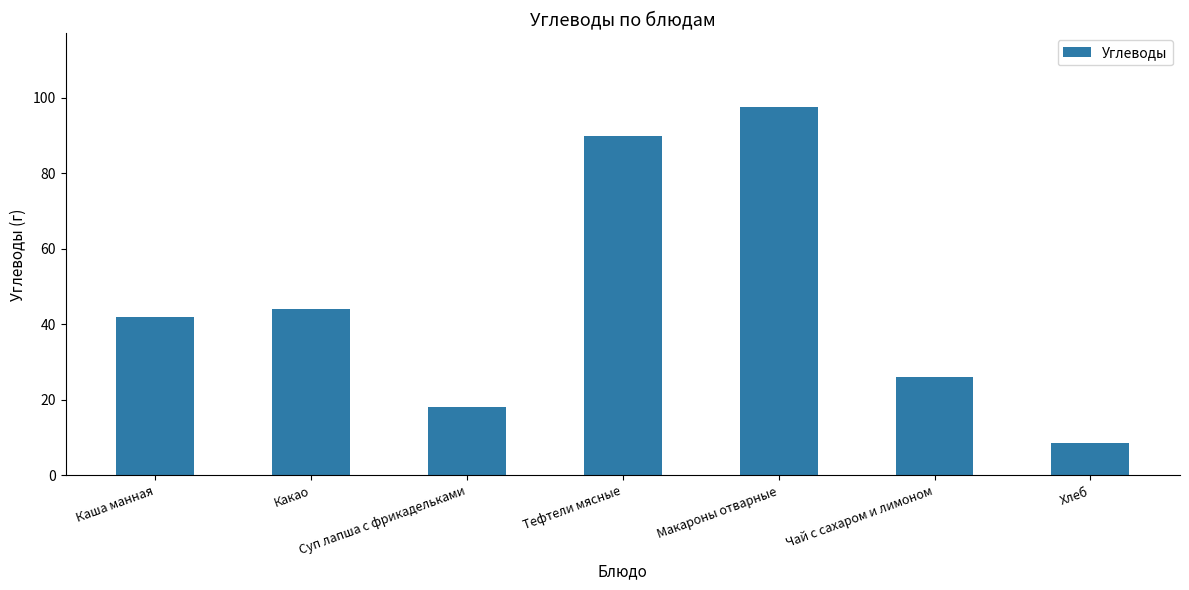

The chart shows a value of 131.3 at Макароны отварные. True or false?

False